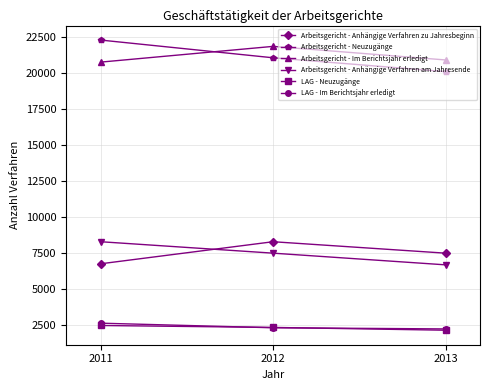

How many Arbeitsgericht - Im Berichtsjahr erledigt values are between 20773 and 21867?

3